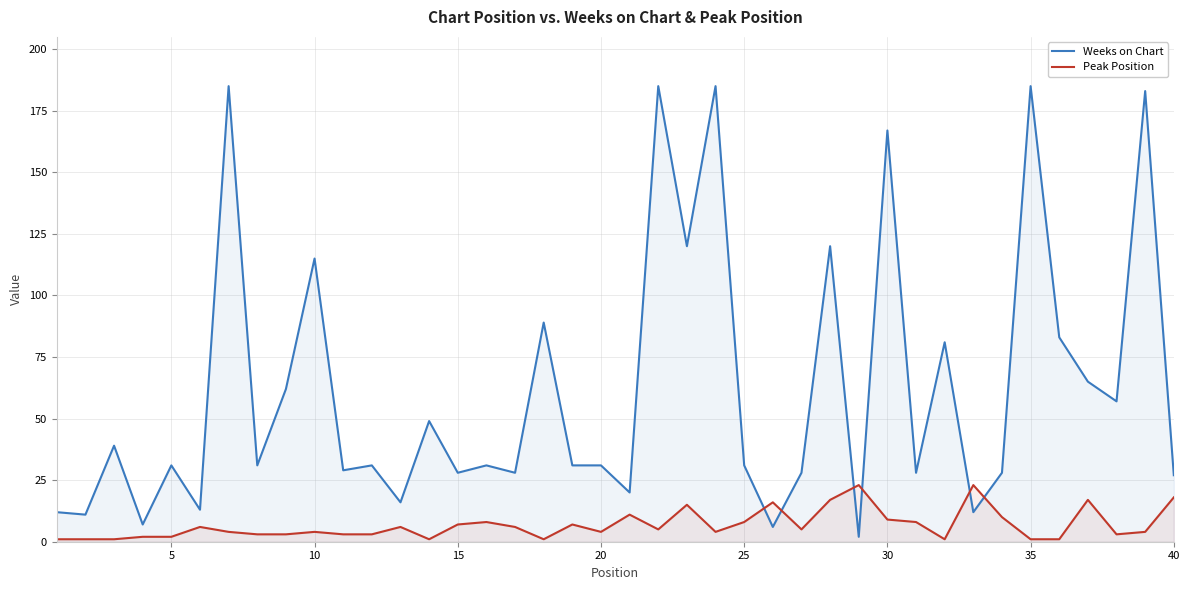

List the series in order of their overall mean, highest first.

Weeks on Chart, Peak Position